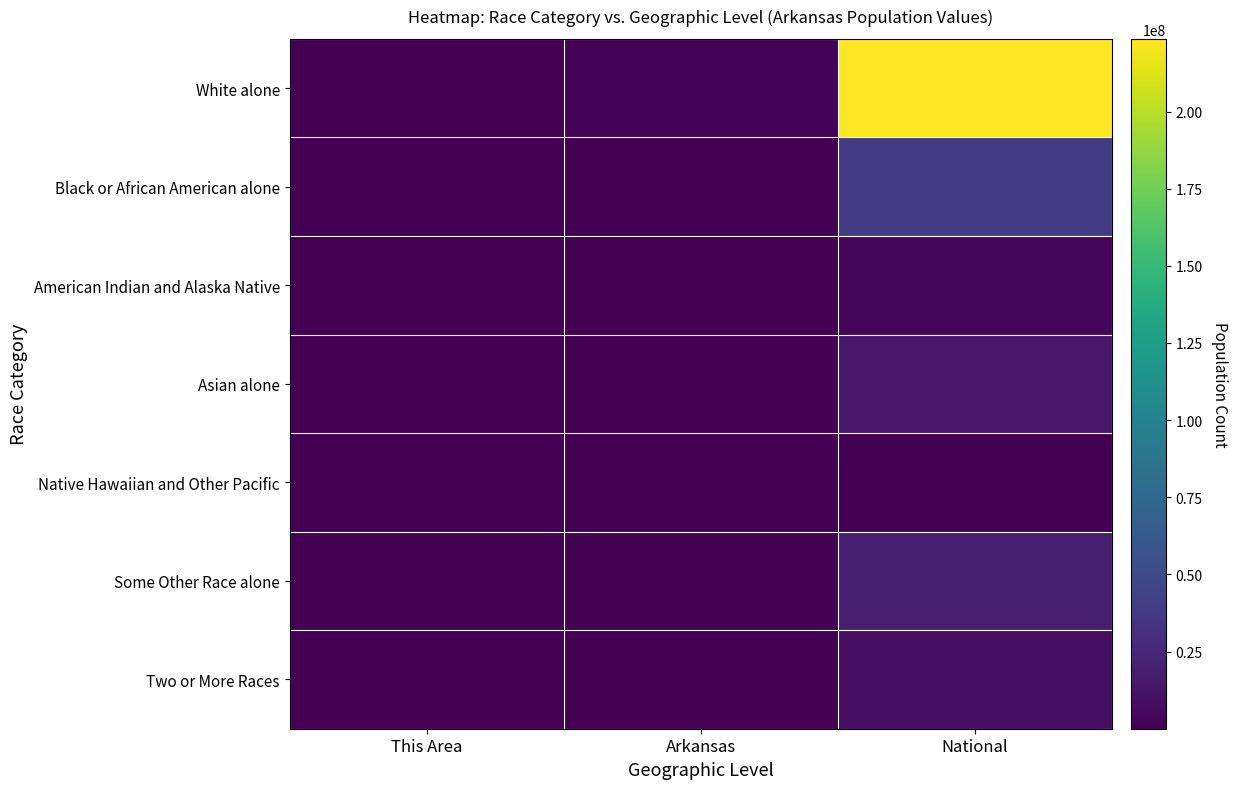

Which series has the largest total across all categories?

White alone